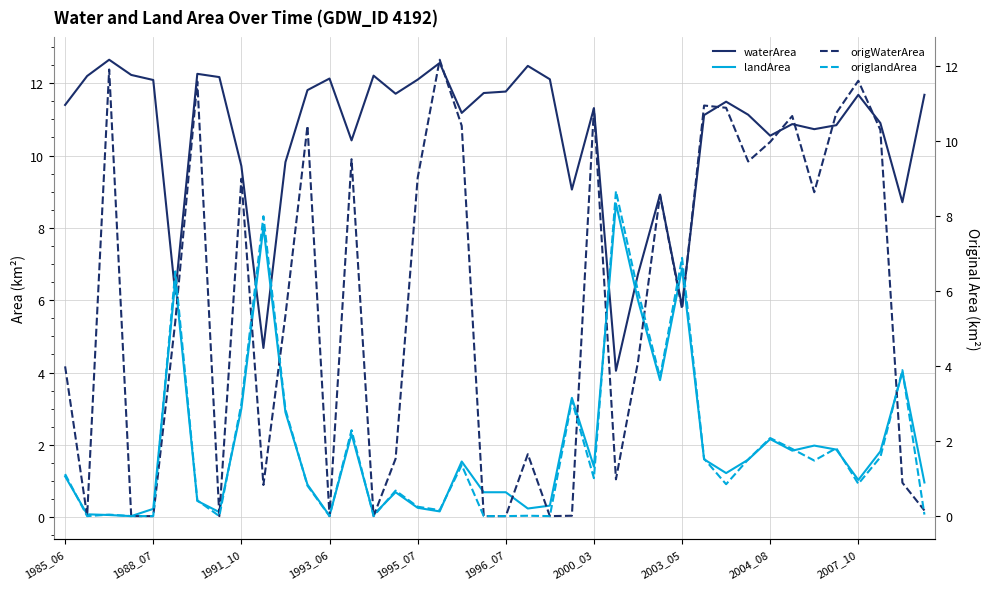

At how many categories does at least one series exceed 11?

24